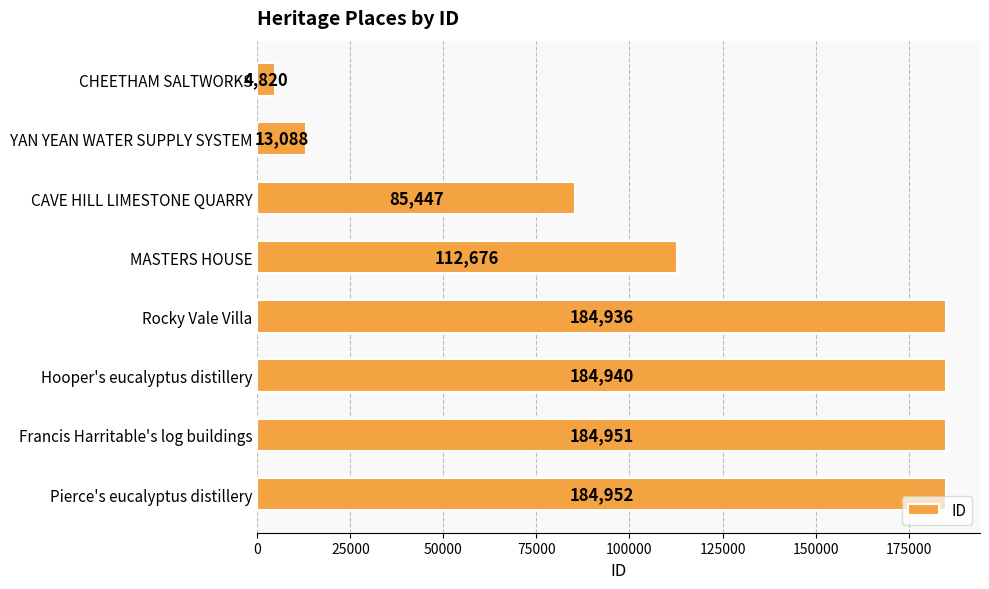

What is the sum of the values at CHEETHAM SALTWORKS and YAN YEAN WATER SUPPLY SYSTEM?

17908